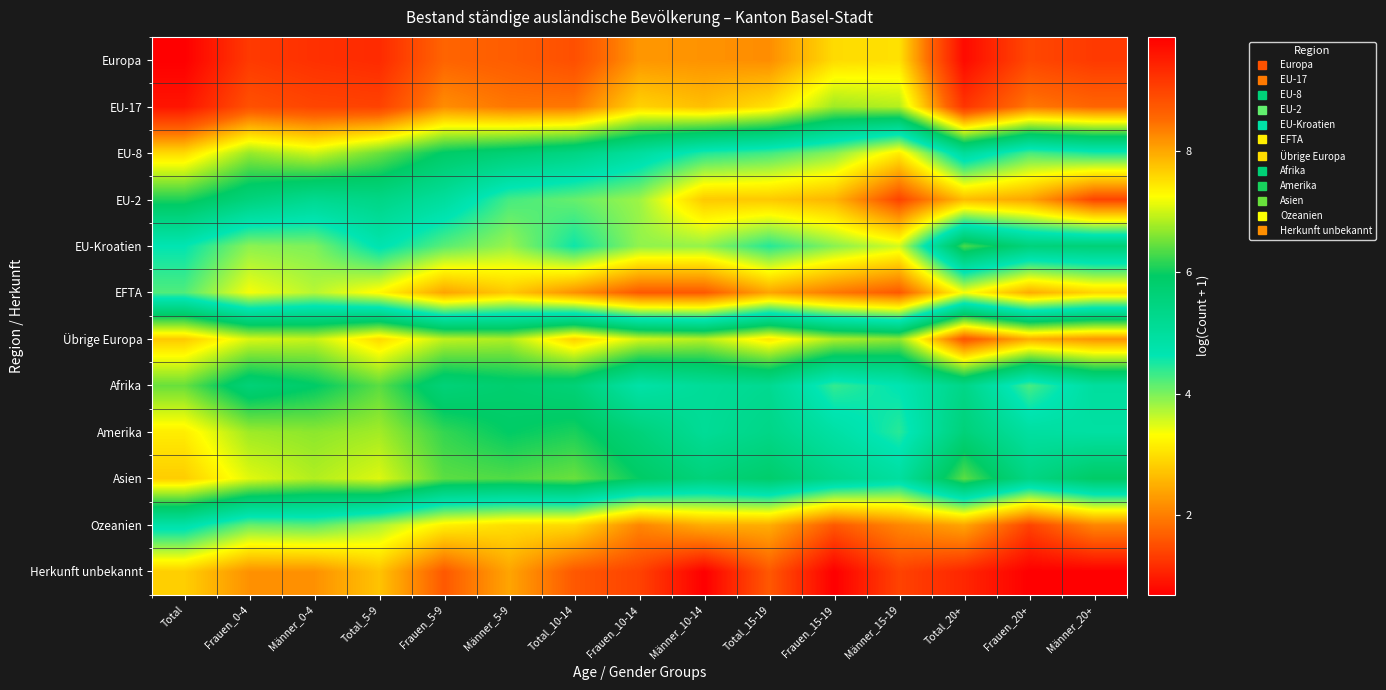

At which category does the chart reach its peak across all series?

Total